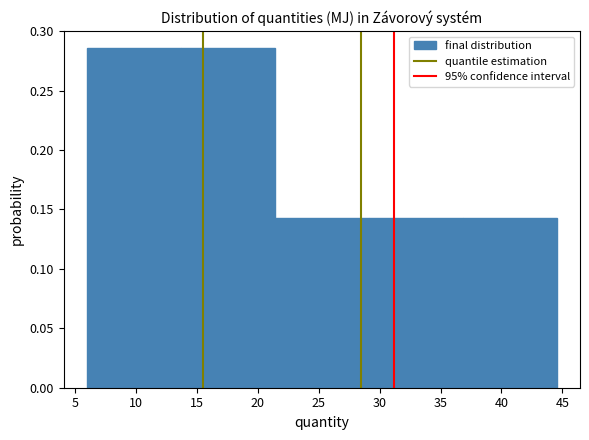

Reading left to right, list every bar in this chart as the range it spans on the x-axis followed by its height. Neither the bar edges nor the heights are printed on the chart, so give them approximately, as read against the axes.

6.0 to 13.5: 0.285
13.5 to 21.5: 0.285
21.5 to 29.0: 0.145
29.0 to 37.0: 0.145
37.0 to 44.5: 0.145